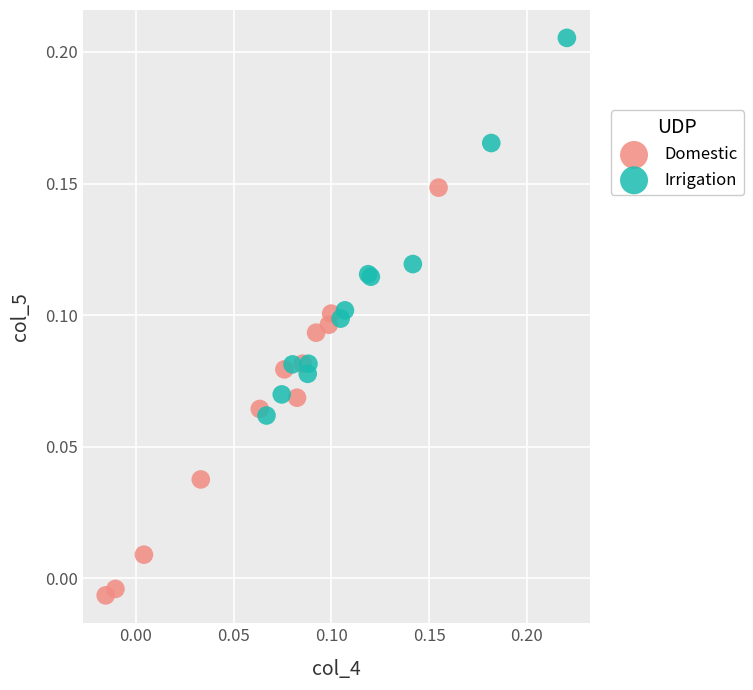

Which series has the widest spread of Y values?

Domestic